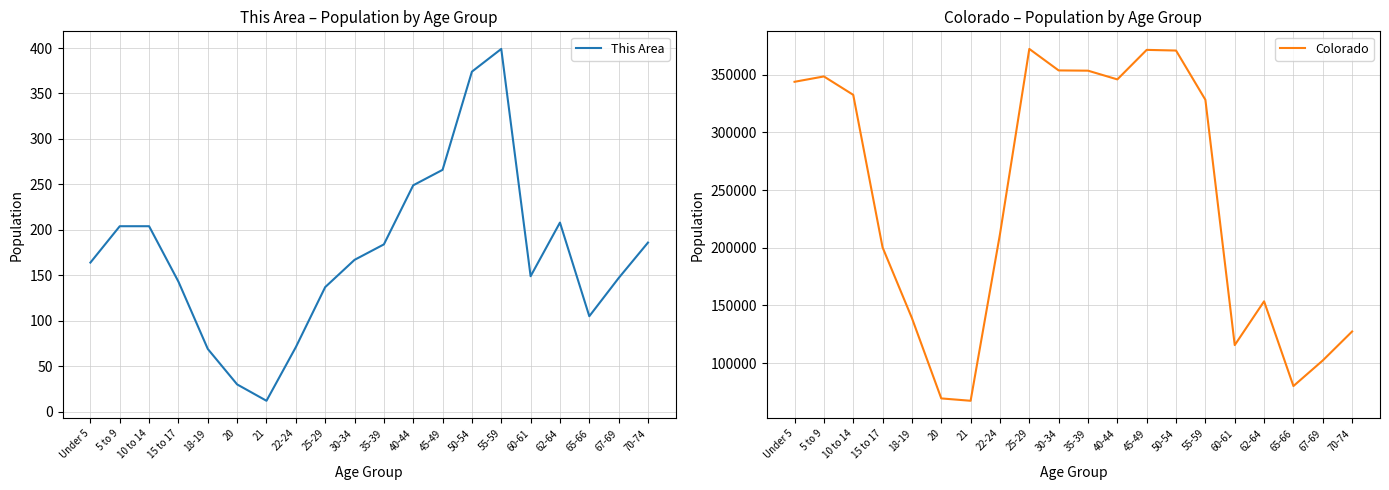

What is the label of the 7th point from the left?

21